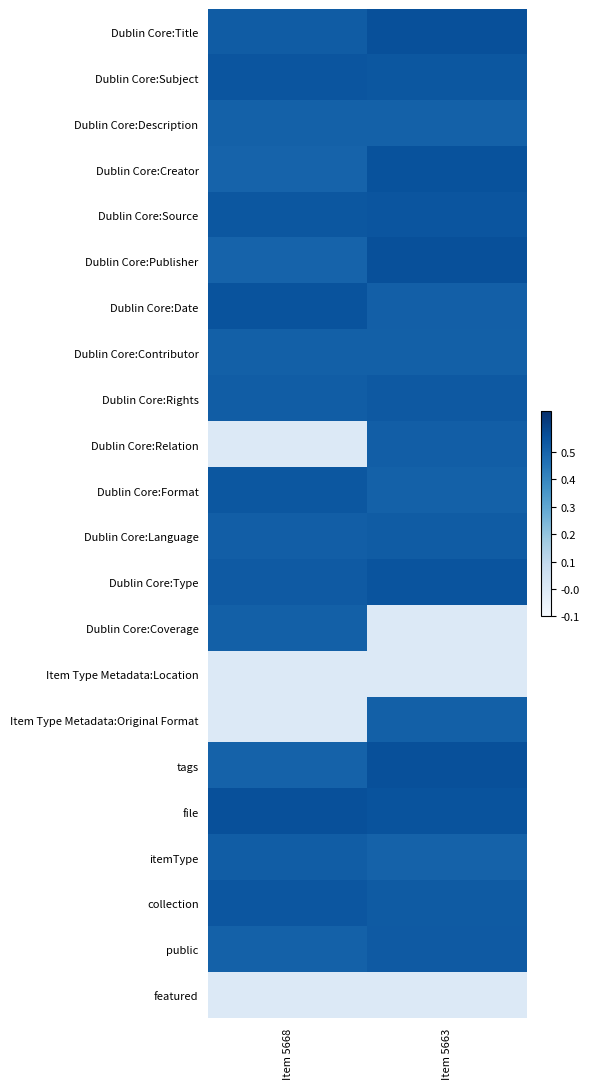

Which series has the largest total across all categories?

file